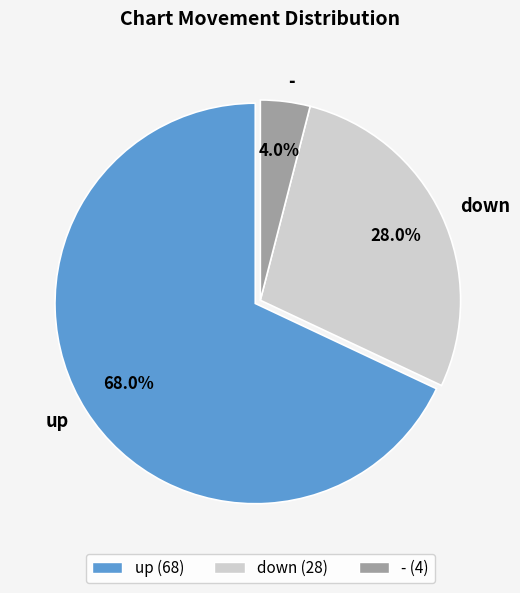

Which category accounts for the majority?

up